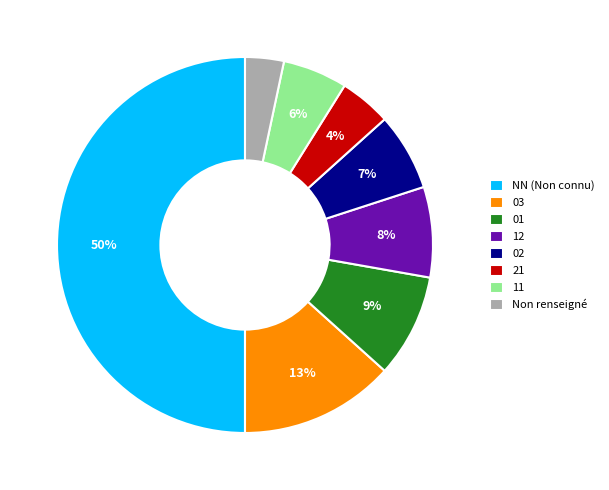

To the nearest percent, what portion does 21 represent?

4%